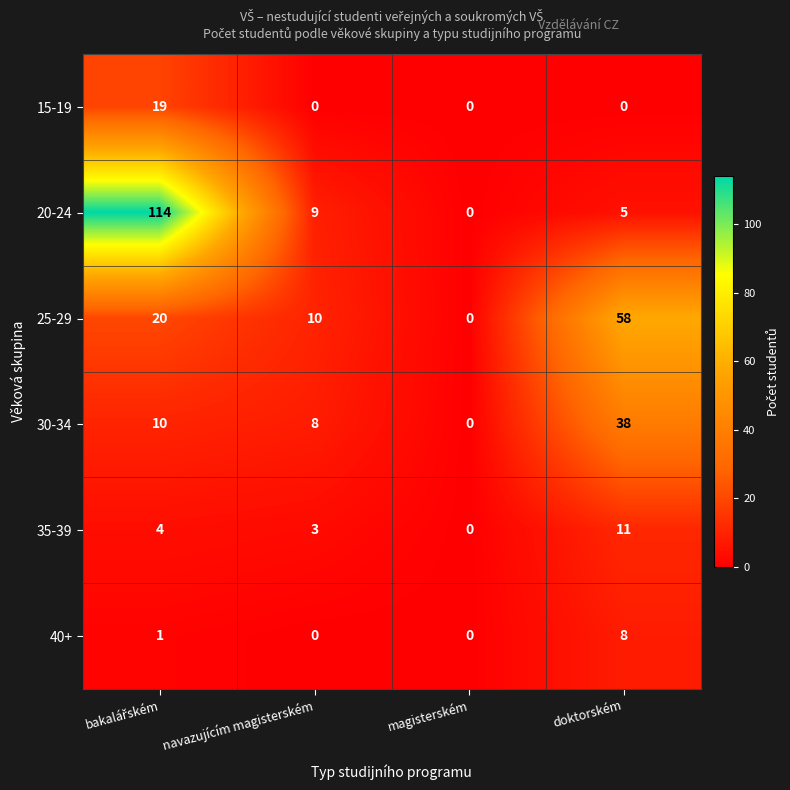

At how many categories does at least one series exceed 90?

1